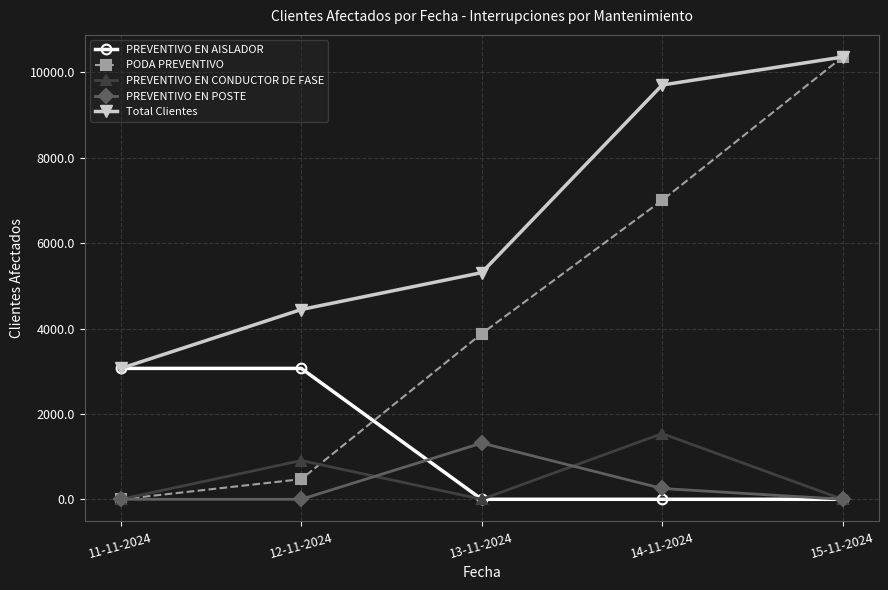

What are all the series names shown in the legend?

PREVENTIVO EN AISLADOR, PODA PREVENTIVO, PREVENTIVO EN CONDUCTOR DE FASE, PREVENTIVO EN POSTE, Total Clientes